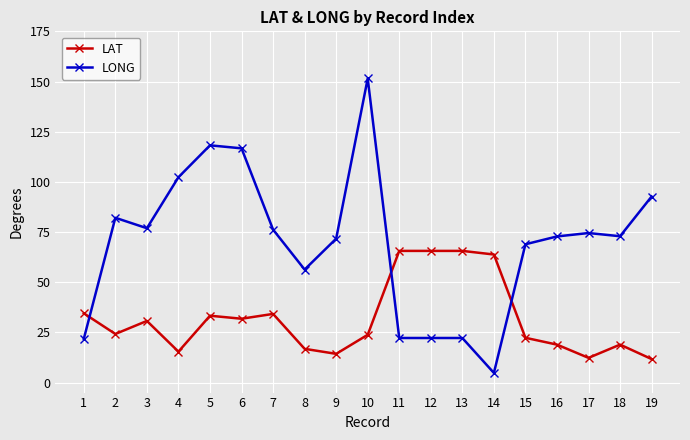

Does the chart display data point markers on the line(s)?

Yes